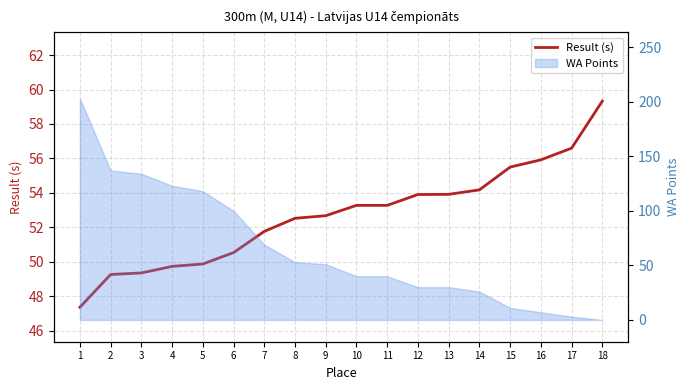

How many lines are shown in the chart?

1